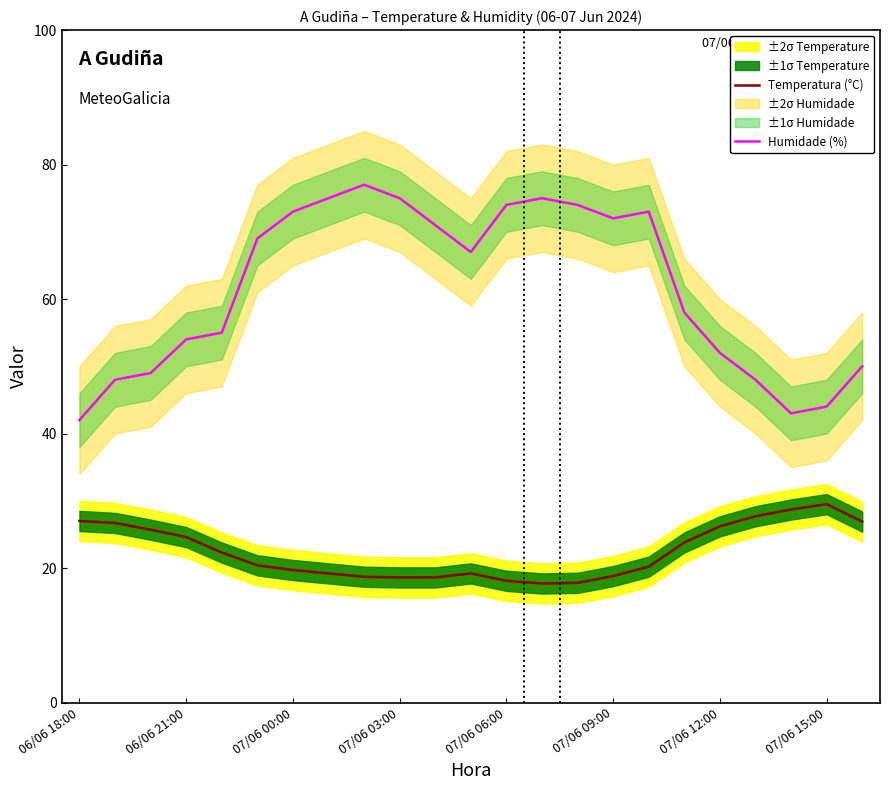

True or false: Humidade (%) and Temperatura (°C) intersect in this chart.

False